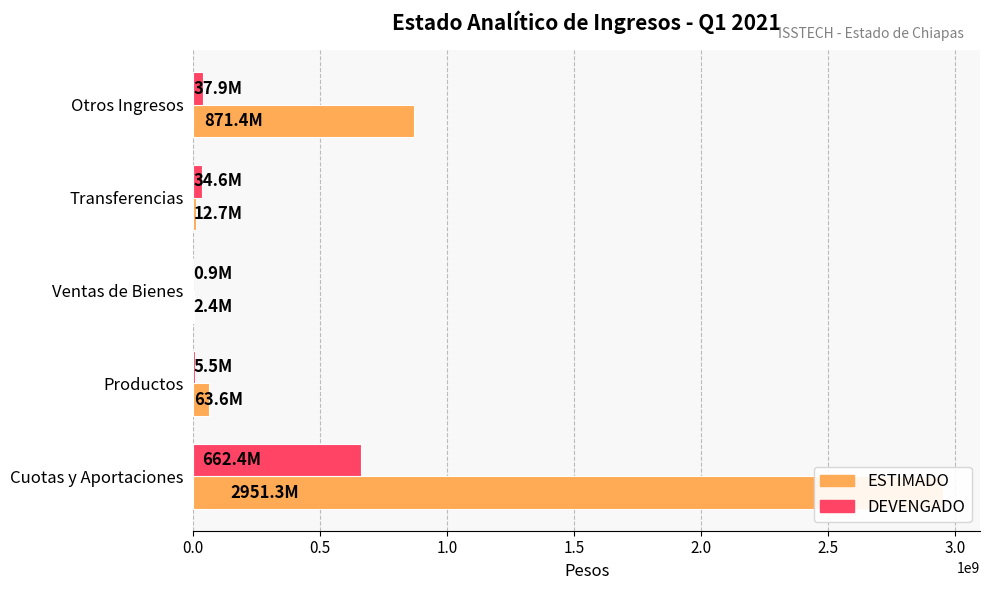

Which has a higher value, Transferencias or Ventas de Bienes?

Transferencias